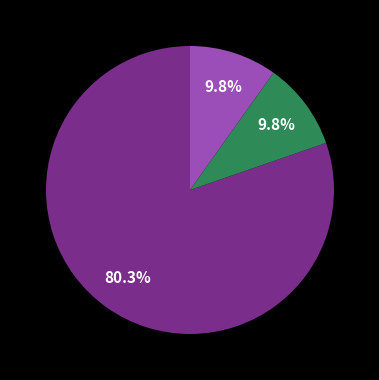

Does any single category account for the majority?

Yes